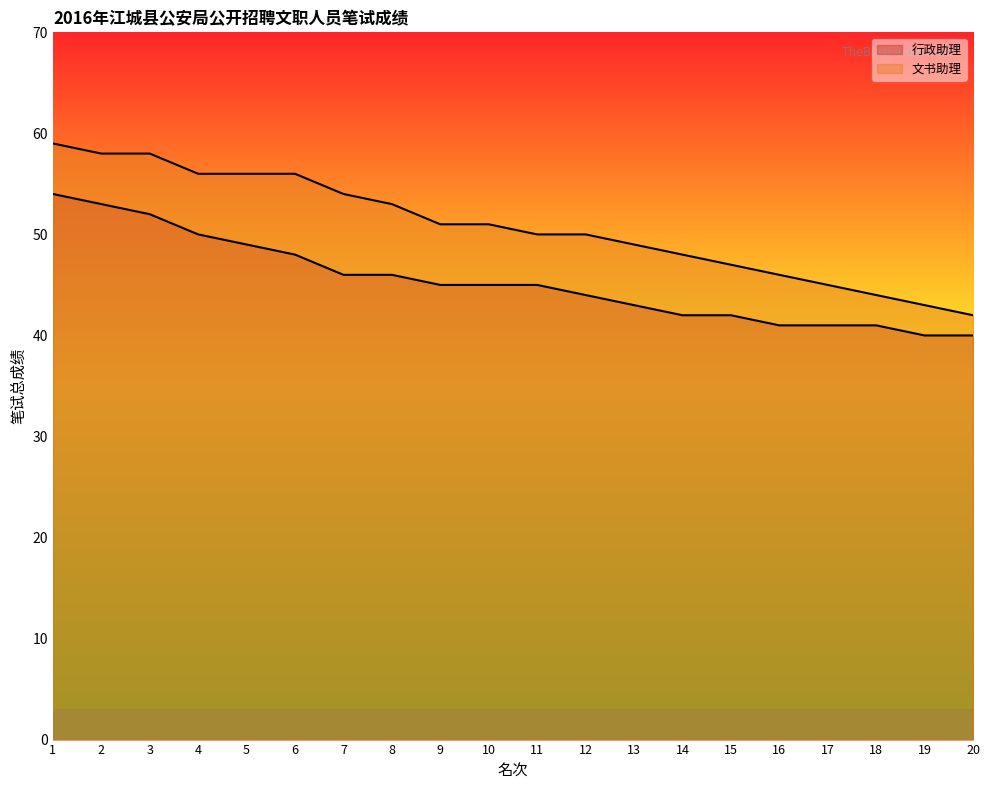

Reading left to right, transcribe all the data shown in this chart.

行政助理: 54	53	52	50	49	48	46	46	45	45	45	44	43	42	42	41	41	41	40	40
文书助理: 59	58	58	56	56	56	54	53	51	51	50	50	49	48	47	46	45	44	43	42